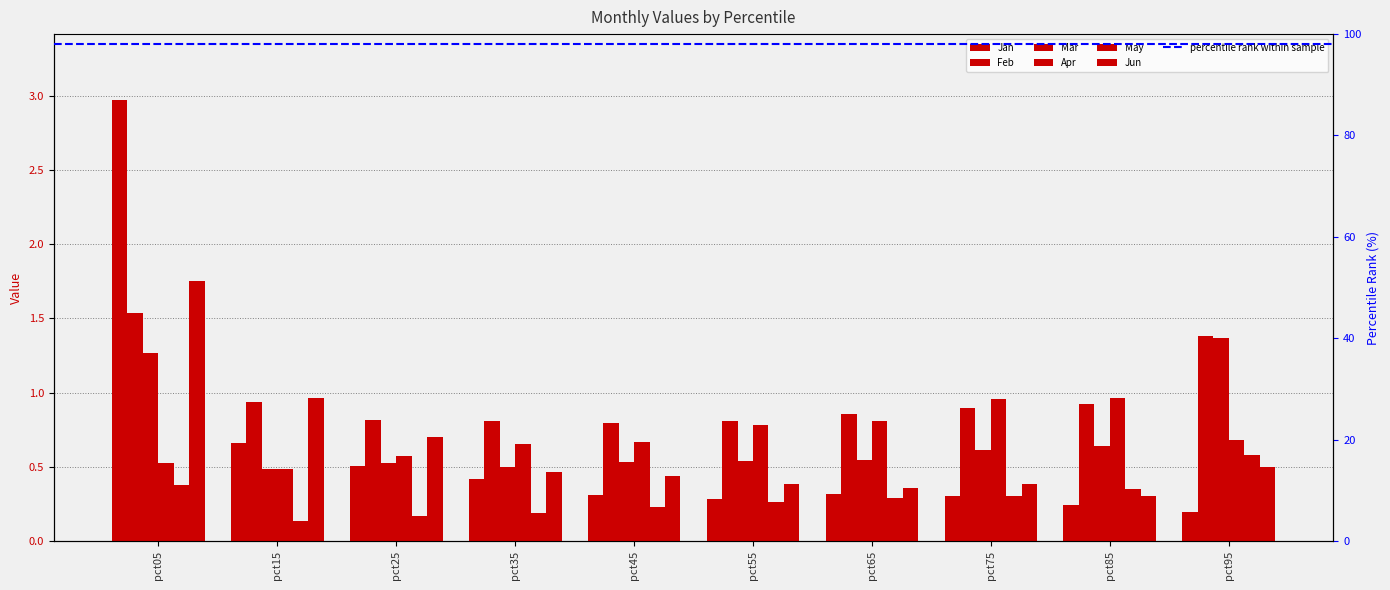

How many May values are between 0 and 1?

10